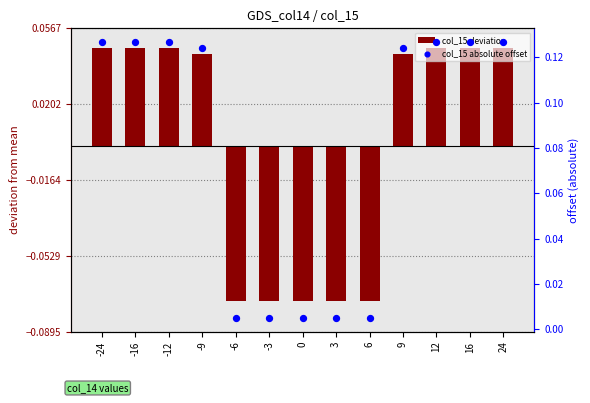

At how many categories does at least one series exceed 0?

13